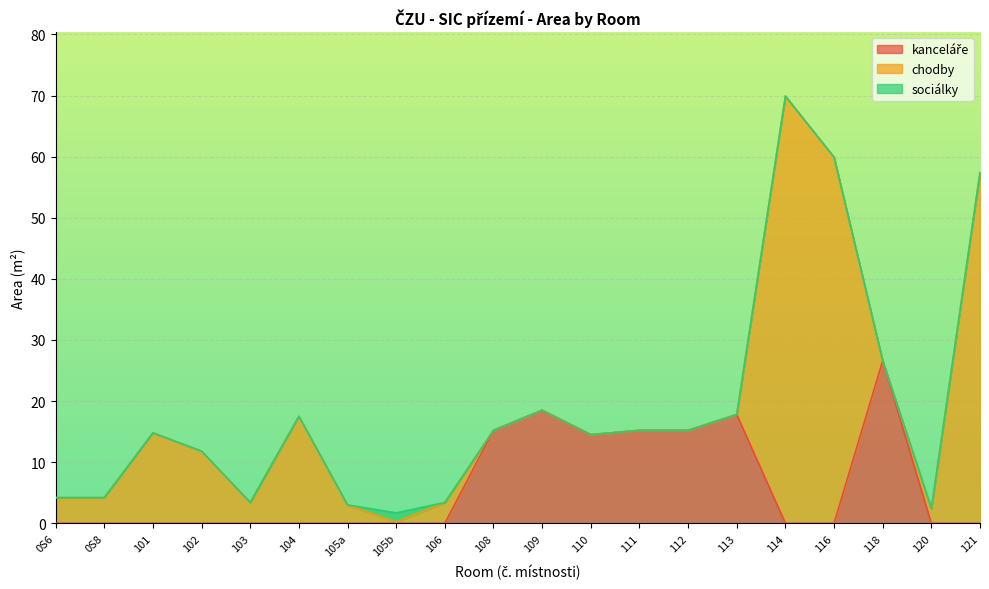

Between 116 and 109, which is larger?

109